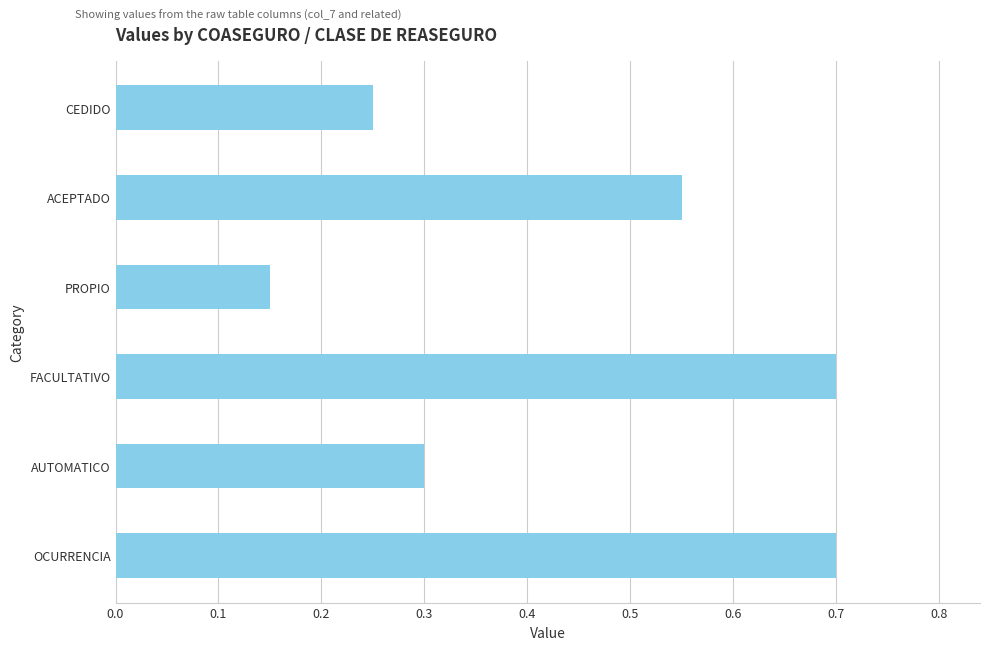

What position from the bottom is OCURRENCIA?

1